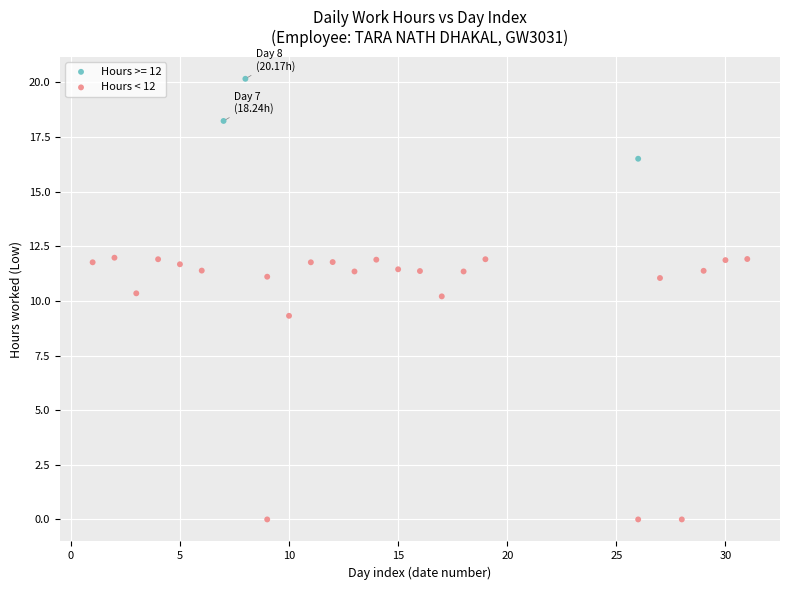

Which series has the widest spread of Y values?

Hours < 12